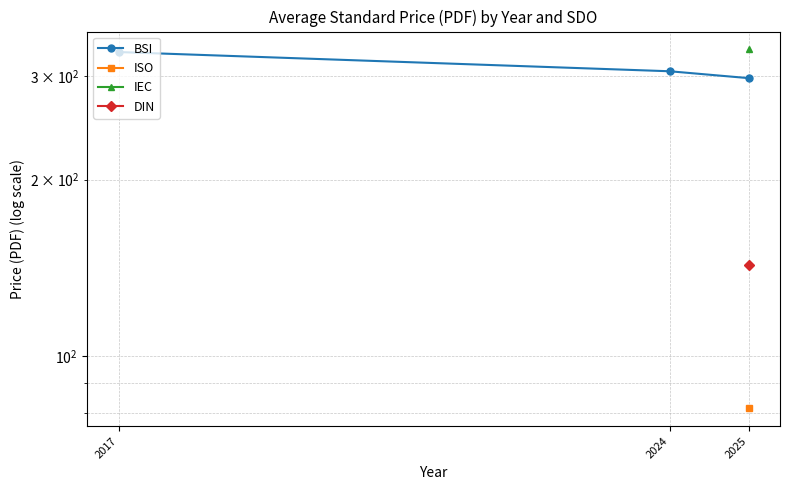

Is this an area chart (filled region under the line)?

No